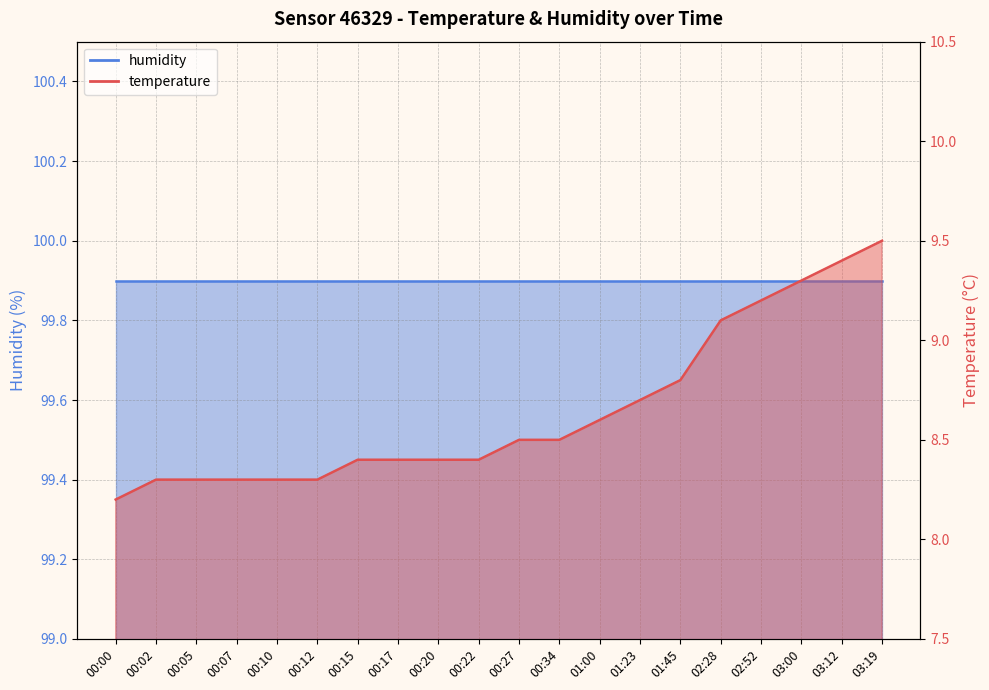

Rank the categories by value from lowest to highest.

00:00, 00:02, 00:05, 00:07, 00:10, 00:12, 00:15, 00:17, 00:20, 00:22, 00:27, 00:34, 01:00, 01:23, 01:45, 02:28, 02:52, 03:00, 03:12, 03:19